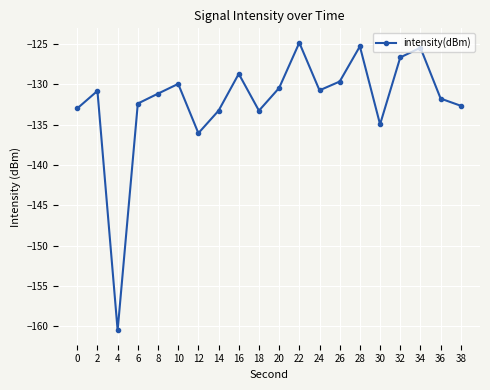

What is the greatest value displayed?

-124.8